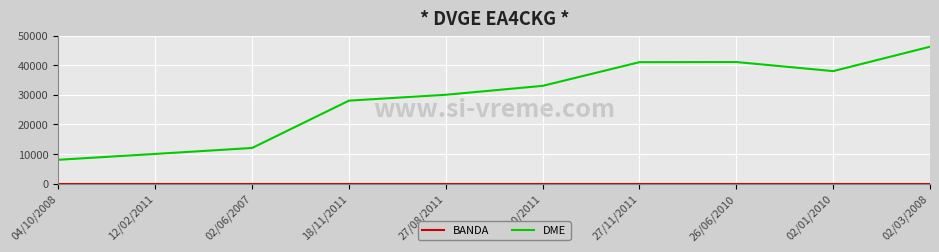

Which series has the largest total across all categories?

DME